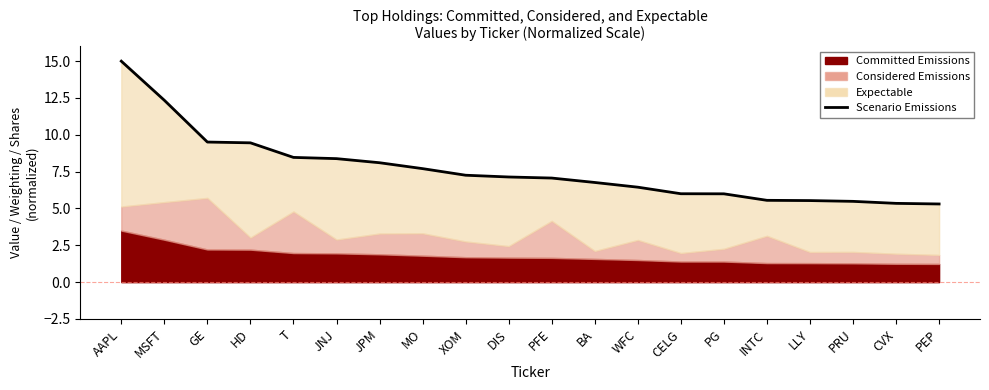

Is it true that the value at INTC is 5.6?

True